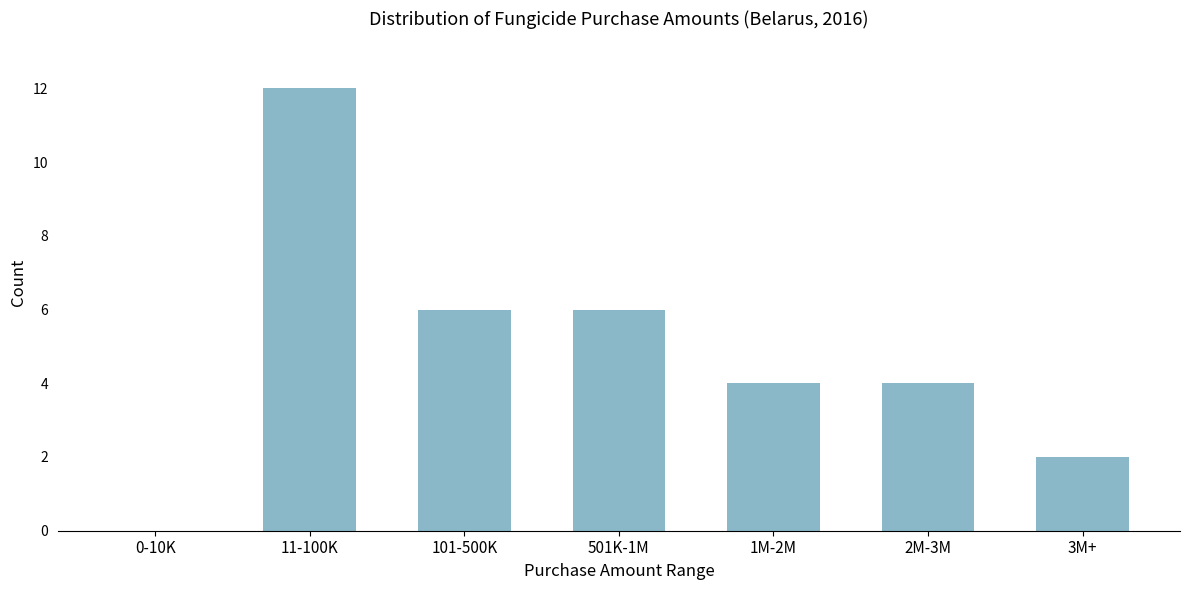

Reading right to left, list all the values displayed in this chart.

3M+=2	2M-3M=4	1M-2M=4	501K-1M=6	101-500K=6	11-100K=12	0-10K=0